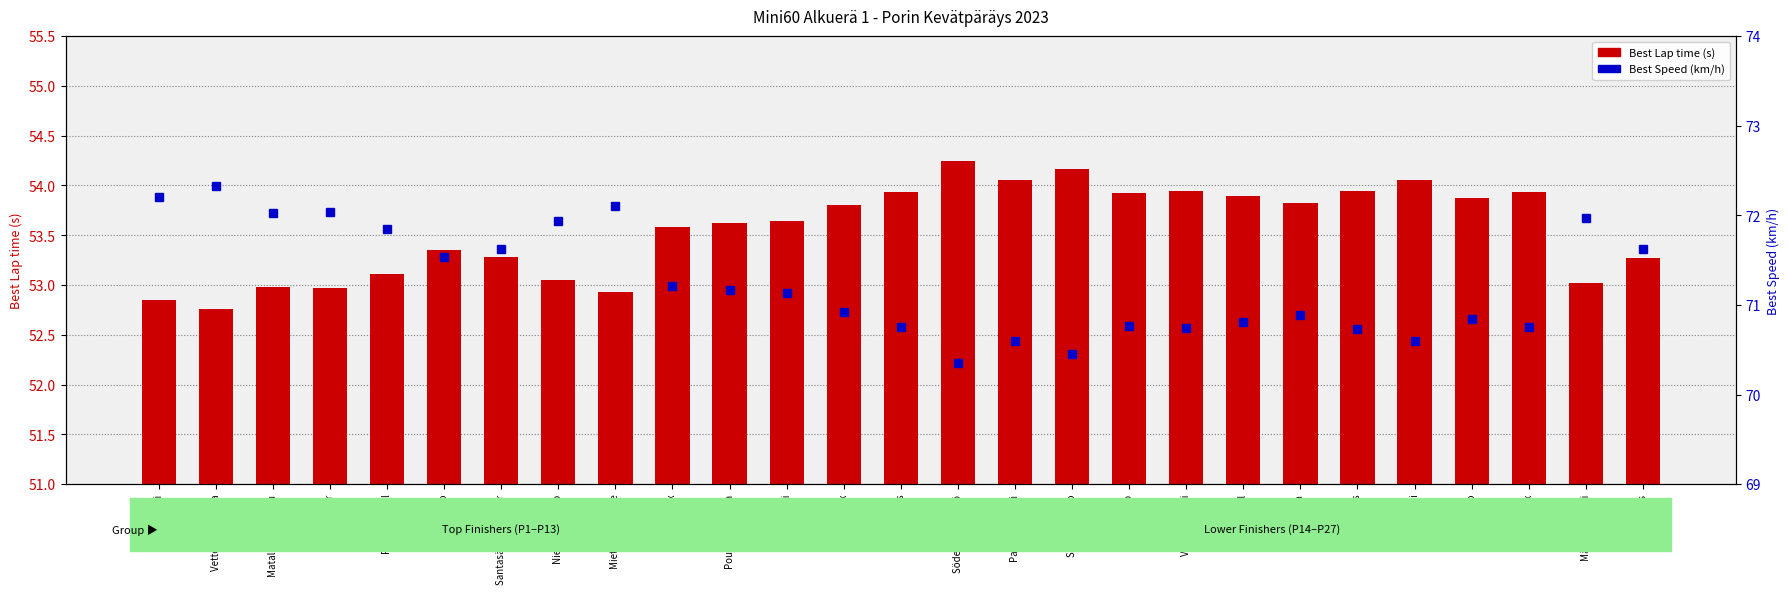

Where is Best Lap time nearest to the value 53?

Matalamäki Peetu